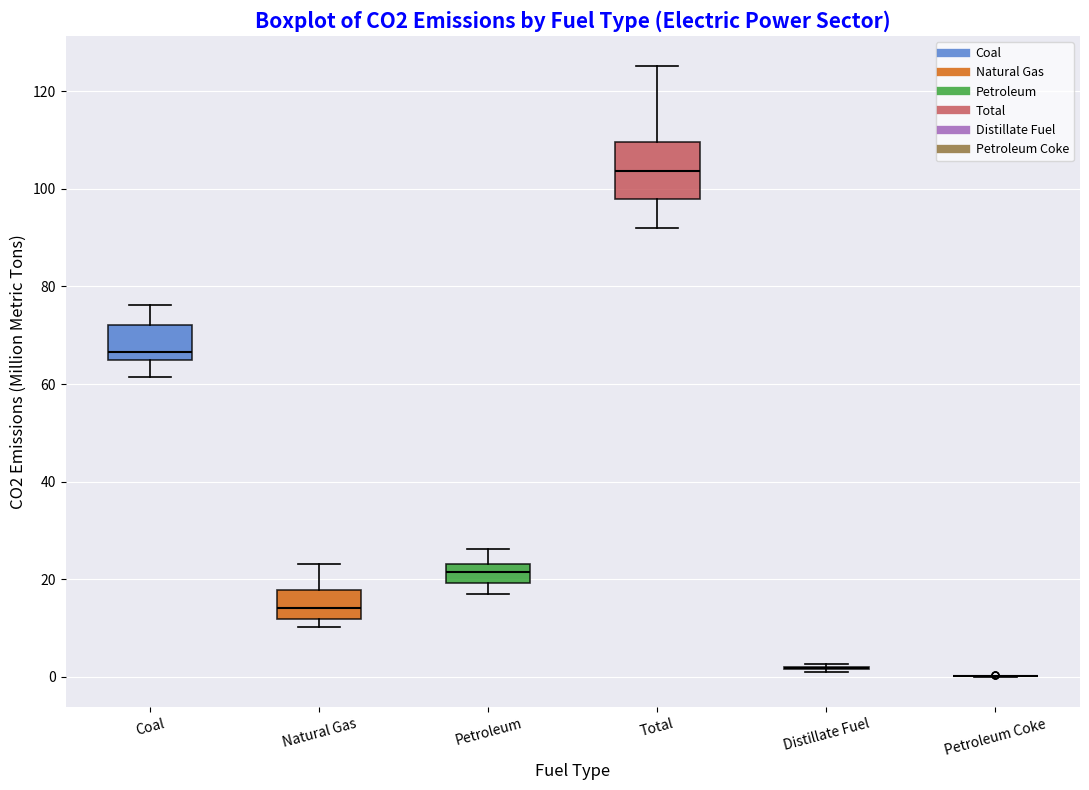

Reading left to right, read every box against the y-axis: the position of its median line, the range the box covers, and the ends of its whiskers. The values are not printed on the chart, so give them approximately, as read against the axis.

Coal: median 66 (just above the box's lower edge), box 66 to 72, whiskers 62 to 76
Natural Gas: median 14, box 12 to 18, whiskers 10 to 24
Petroleum: median 22, box 20 to 24, whiskers 16 to 26
Total: median 104, box 98 to 110, whiskers 92 to 126
Distillate Fuel: box collapsed to a line at 2, whiskers 0 to 2
Petroleum Coke: box collapsed to a line at 0, whiskers 0 to 0